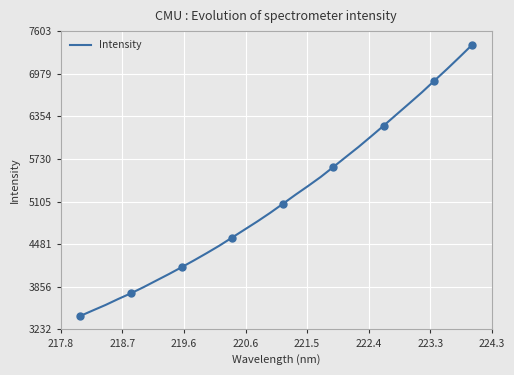

What is the lowest value of the Intensity series?

3430.7